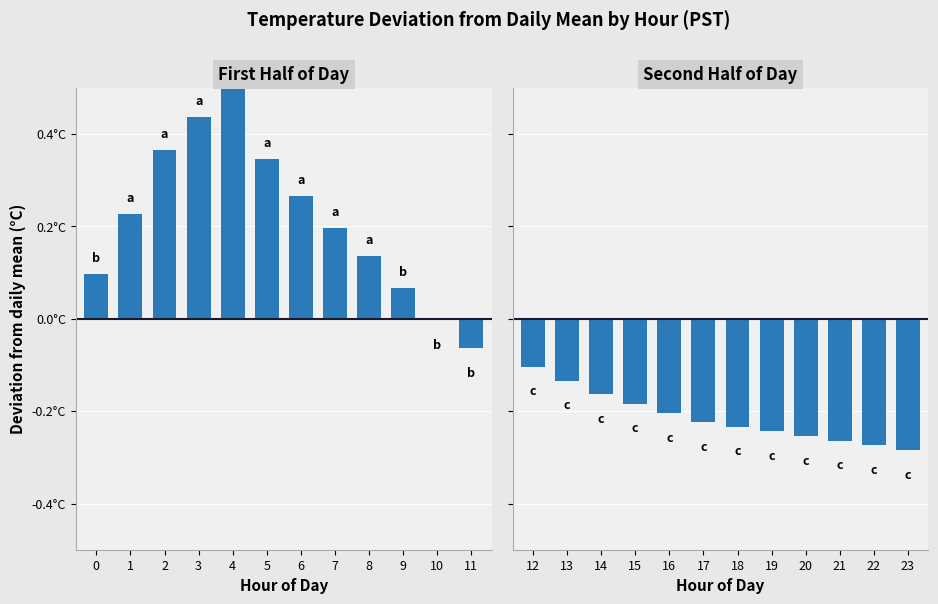

How many categories are shown in the chart?

12